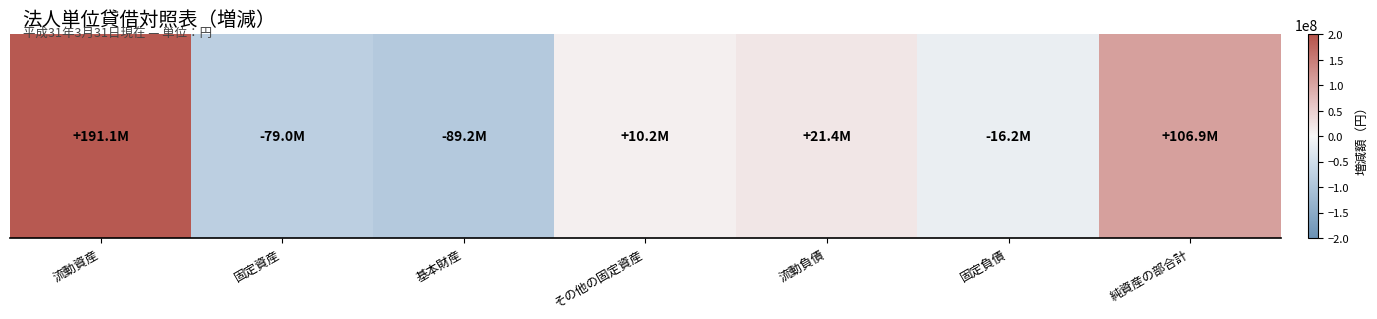

List the labels in order of value, largest first.

流動資産, 純資産の部合計, 流動負債, その他の固定資産, 固定負債, 固定資産, 基本財産